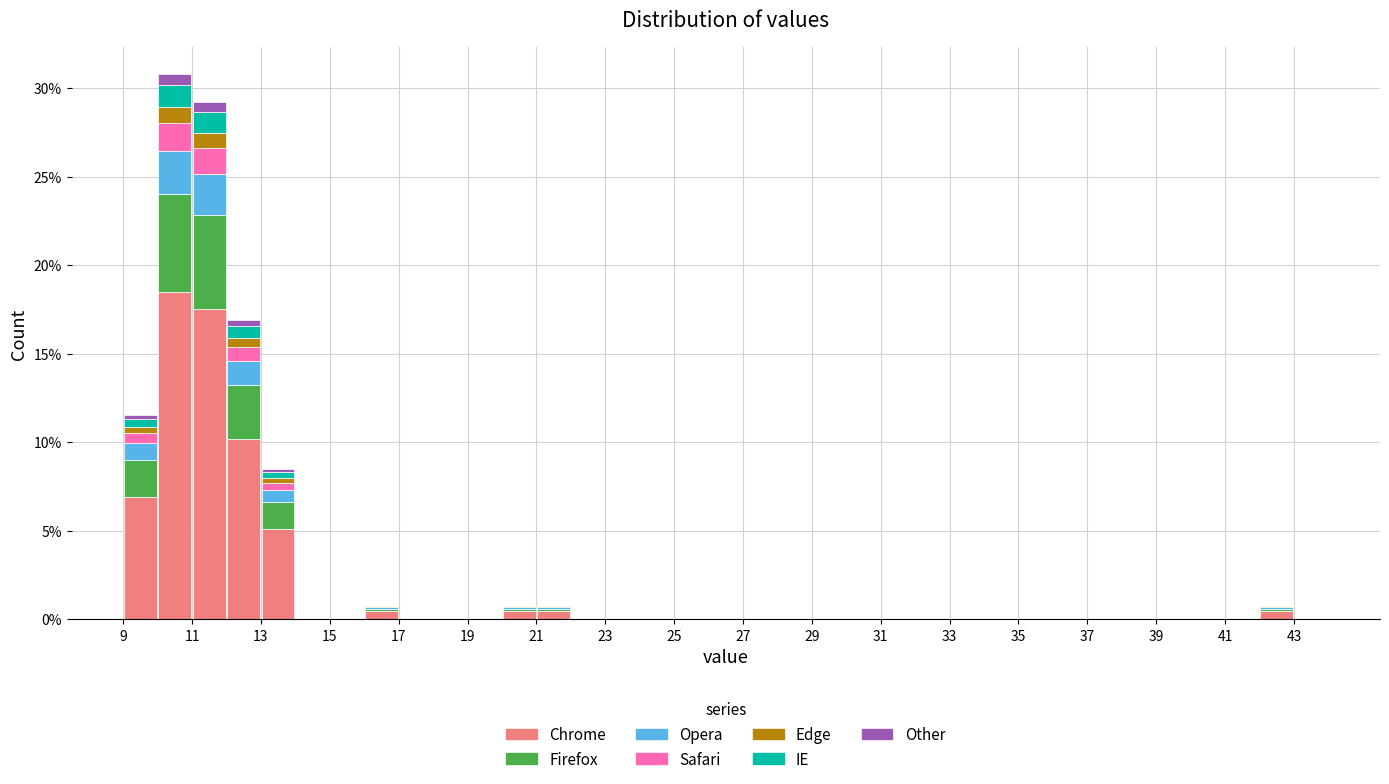

What is the total height of the stacked bar covering 13 to 14 on the x-axis? The values are not printed on the chart, so give them approximately, as read against the axis.

8.5